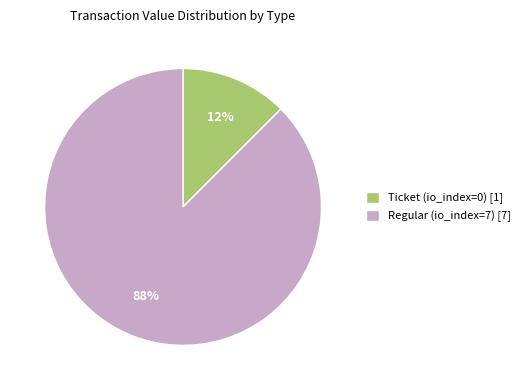

Is there a majority slice in this chart?

Yes